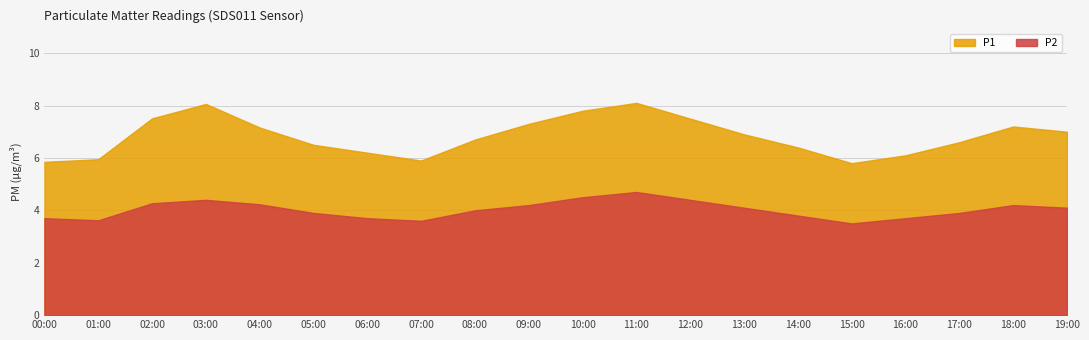

True or false: P1 and P2 cross at least once.

False